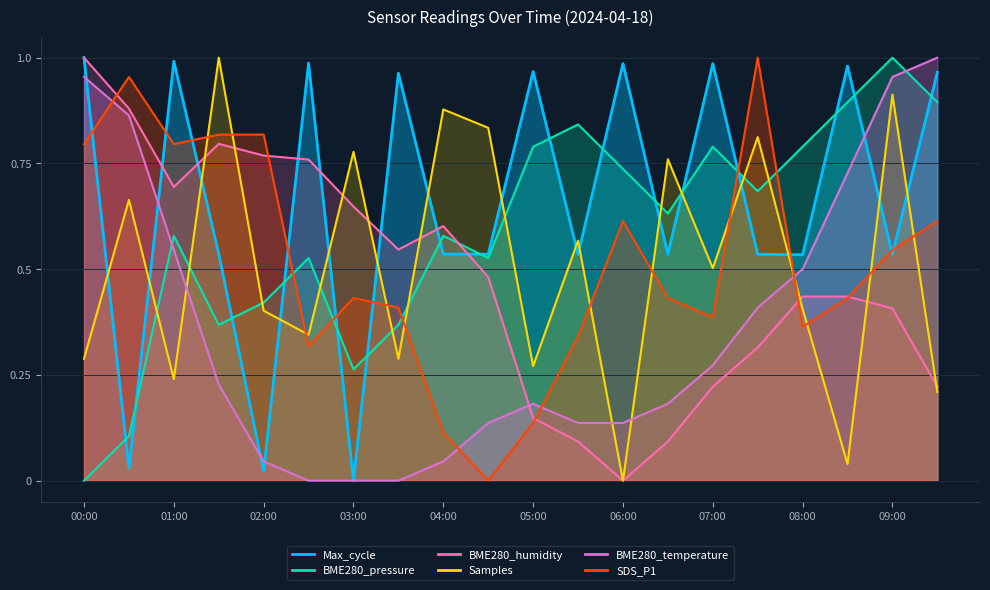

At which label is BME280_humidity closest to 0?

06:00